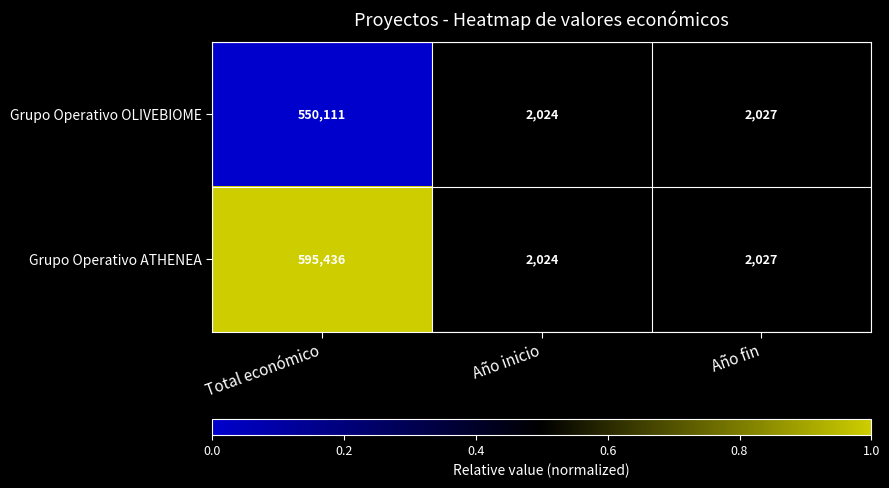

What is the difference between the maximum and minimum values in the Grupo Operativo OLIVEBIOME series?

548087